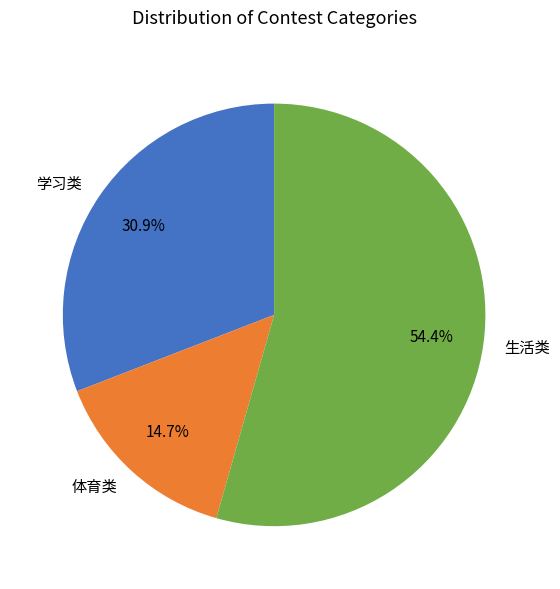

True or false: 体育类 accounts for 22% of the total.

False